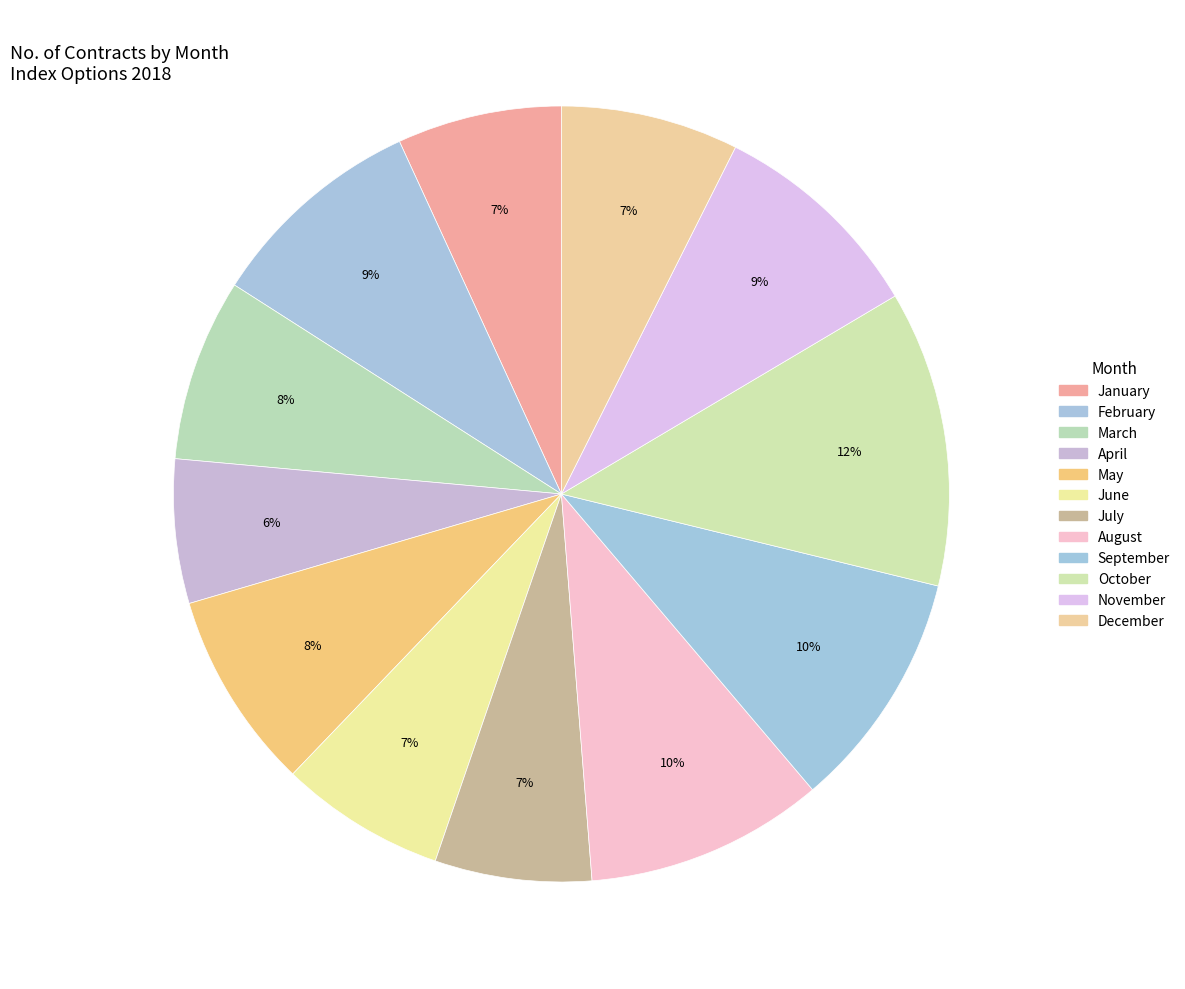

Rank the categories by value from highest to lowest.

October, September, August, February, November, May, March, December, June, January, July, April